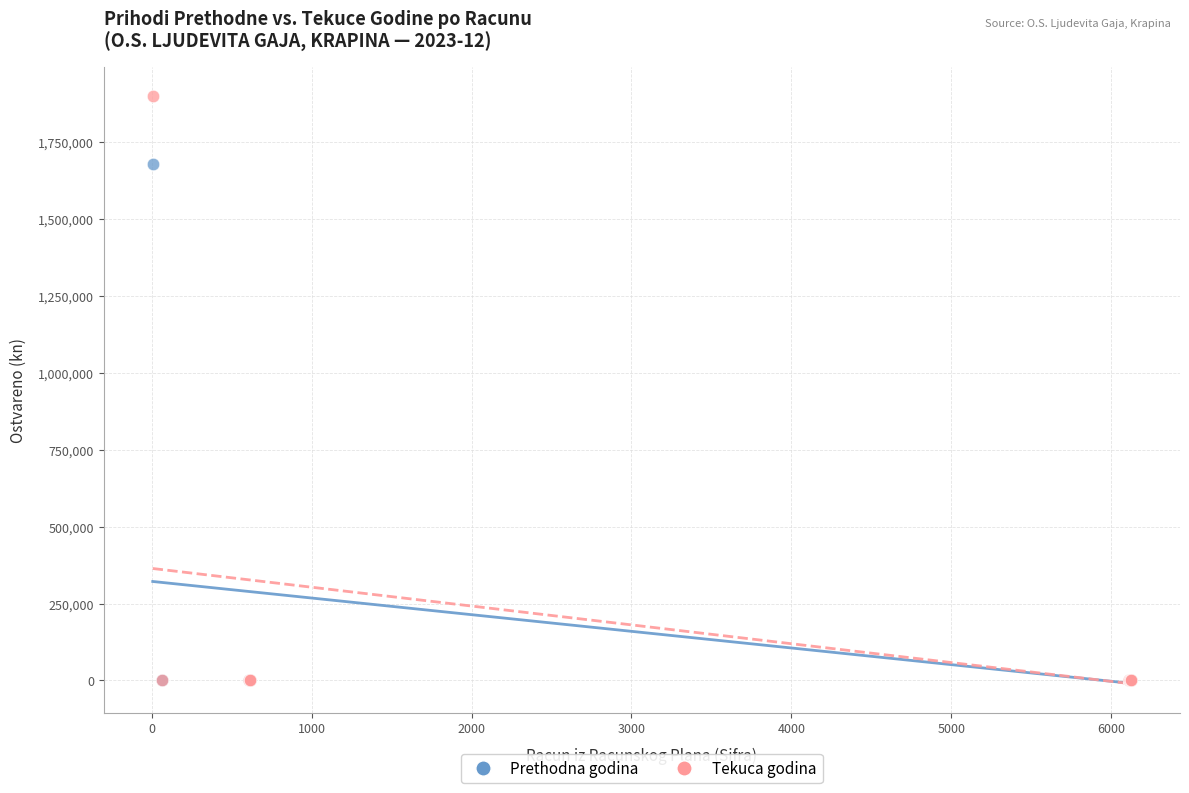

Which series reaches the maximum Y coordinate?

Tekuca godina